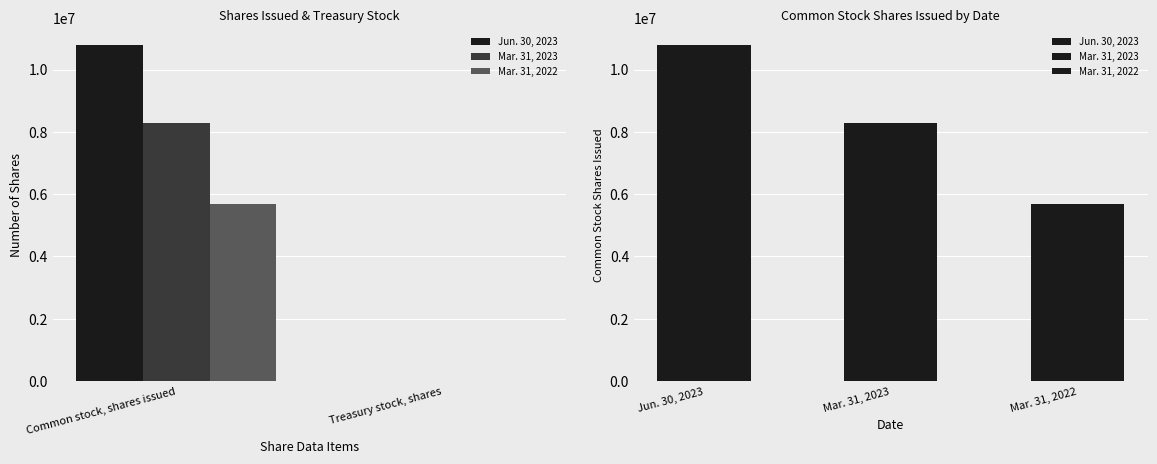

Rank the categories by Jun. 30, 2023 value from lowest to highest.

Treasury stock, shares, Common stock, shares issued